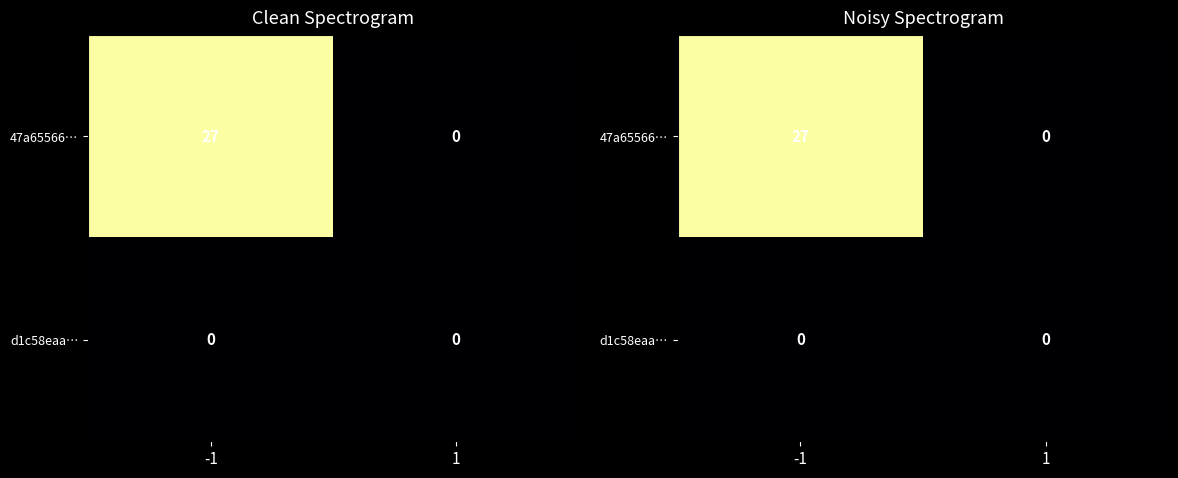

The value of 47a65566… at 1 is 0. True or false?

True